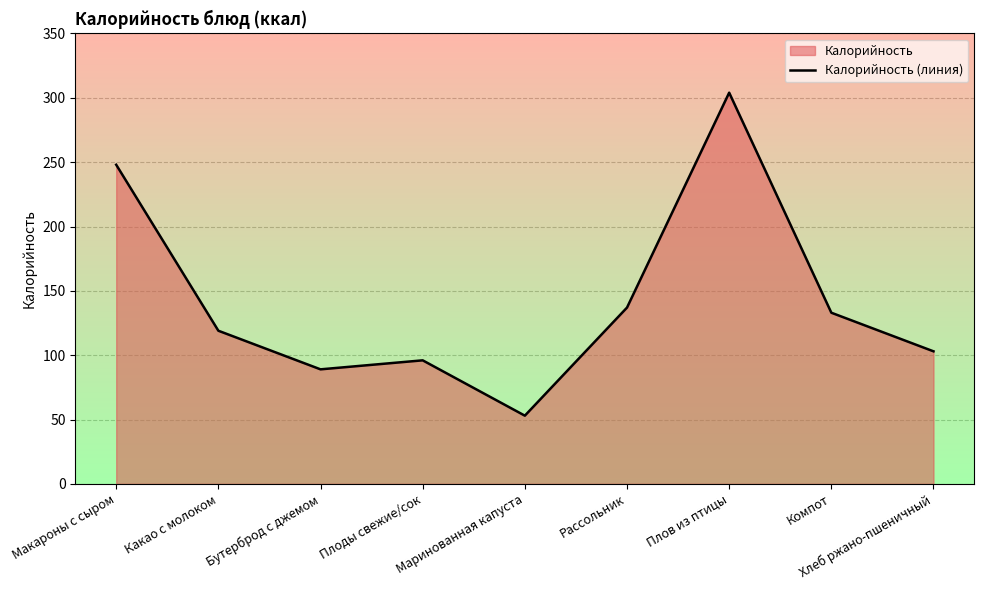

Does the chart have visible grid lines?

Yes